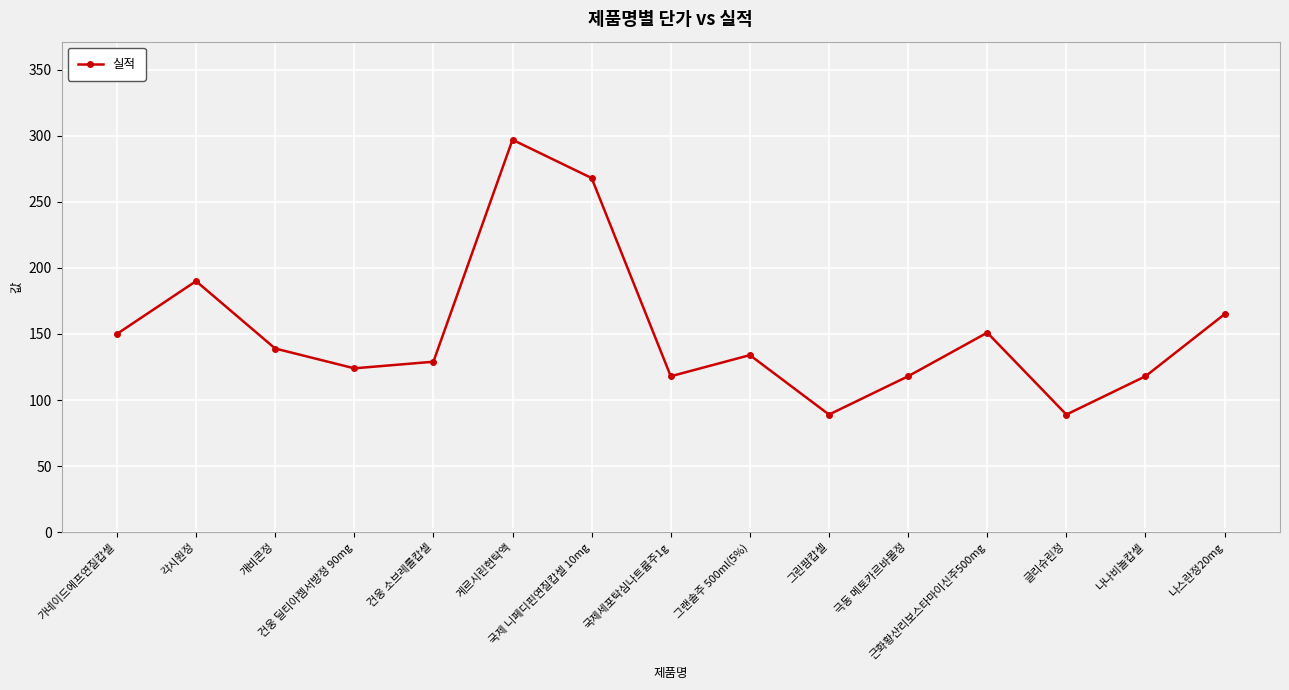

What is the maximum value shown in the chart?

297